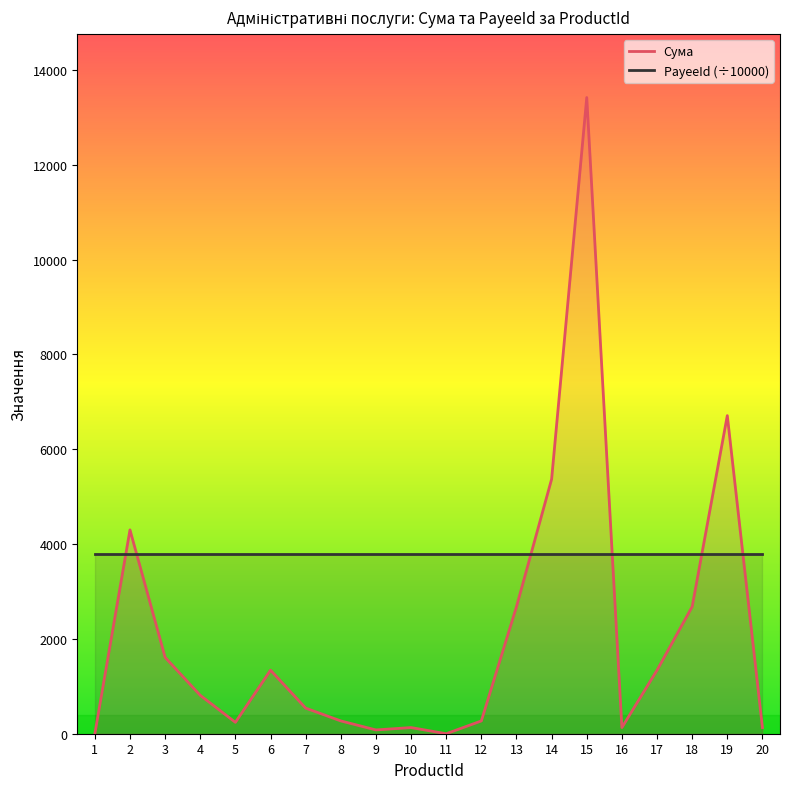

What is the difference between the values at 16 and 14?

5240